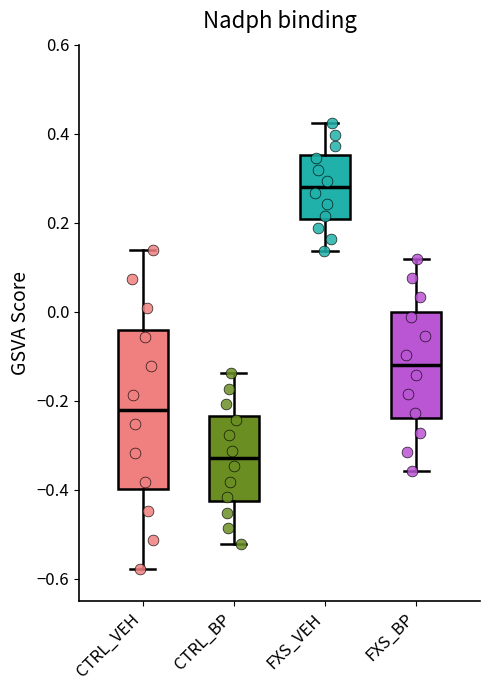

Which box's median line is the lowest?

CTRL_BP